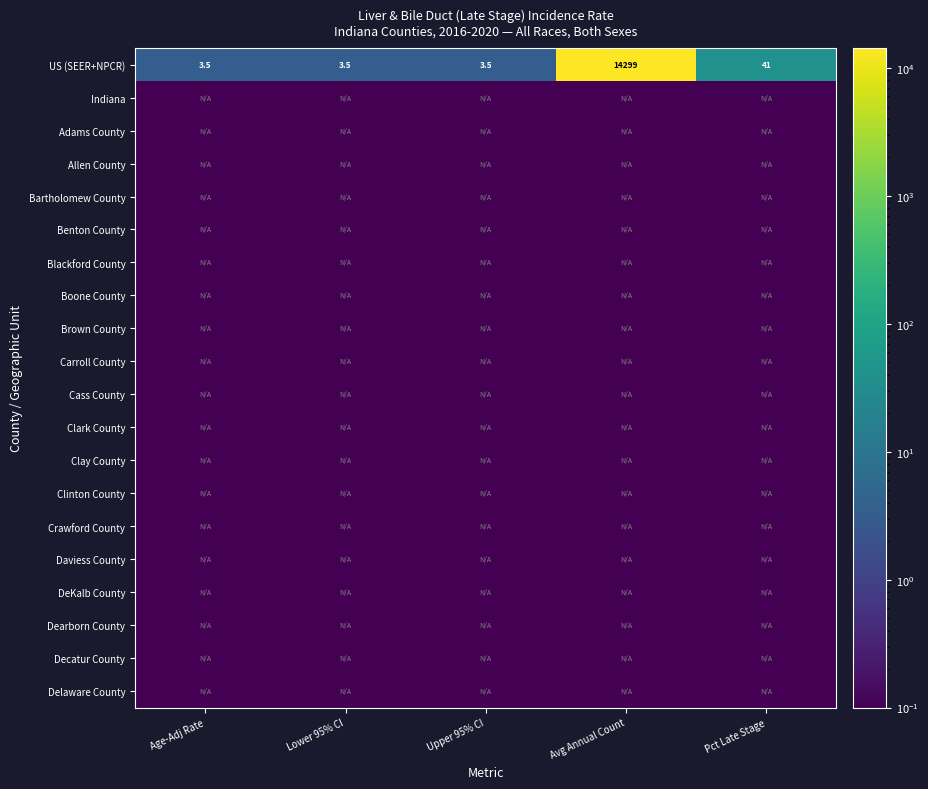

At which category is the sum across all series the highest?

Avg Annual Count